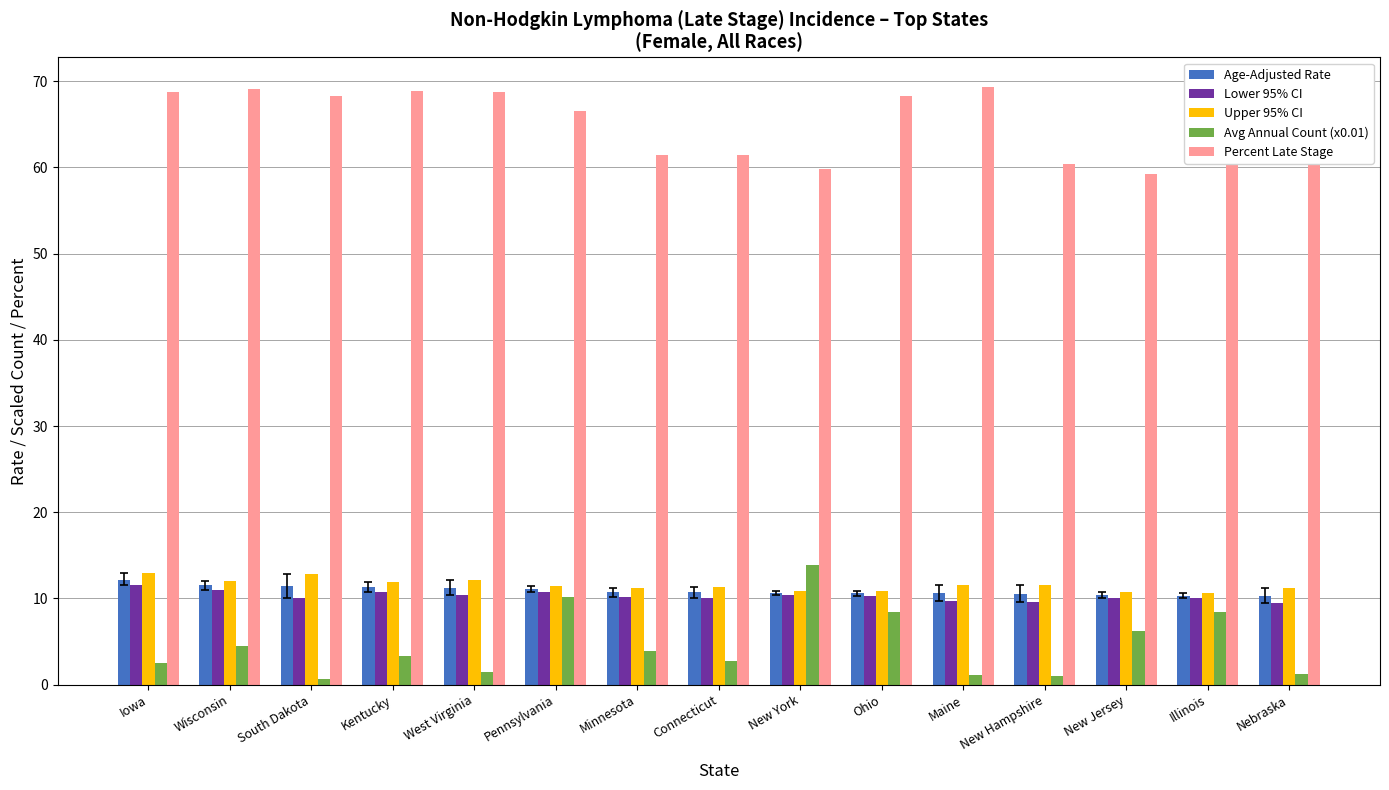

The Upper 95% CI series shows 11.4 at Pennsylvania. True or false?

True